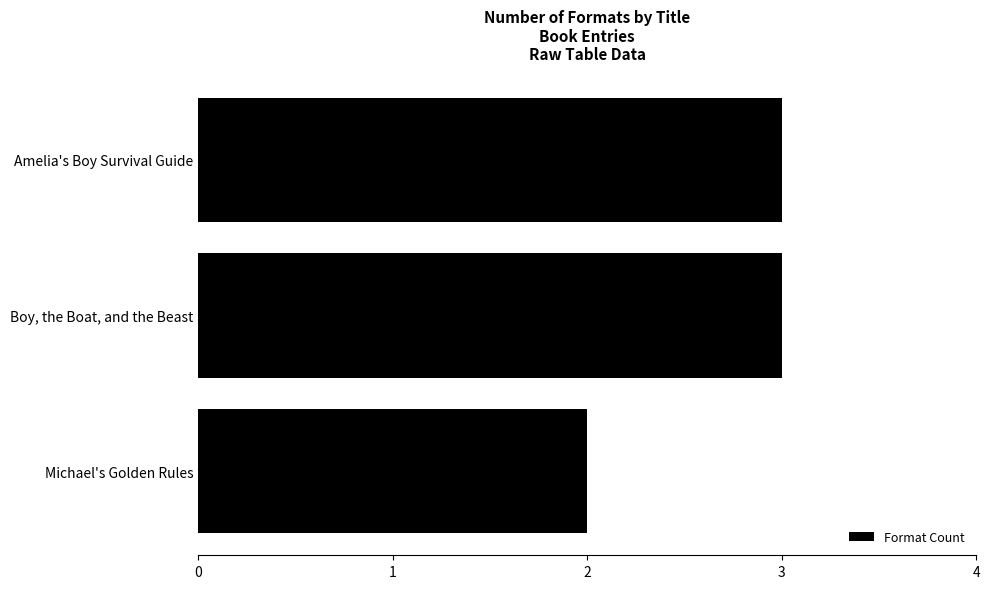

Reading bottom to top, list all the values displayed in this chart.

Michael's Golden Rules=2	Boy, the Boat, and the Beast=3	Amelia's Boy Survival Guide=3